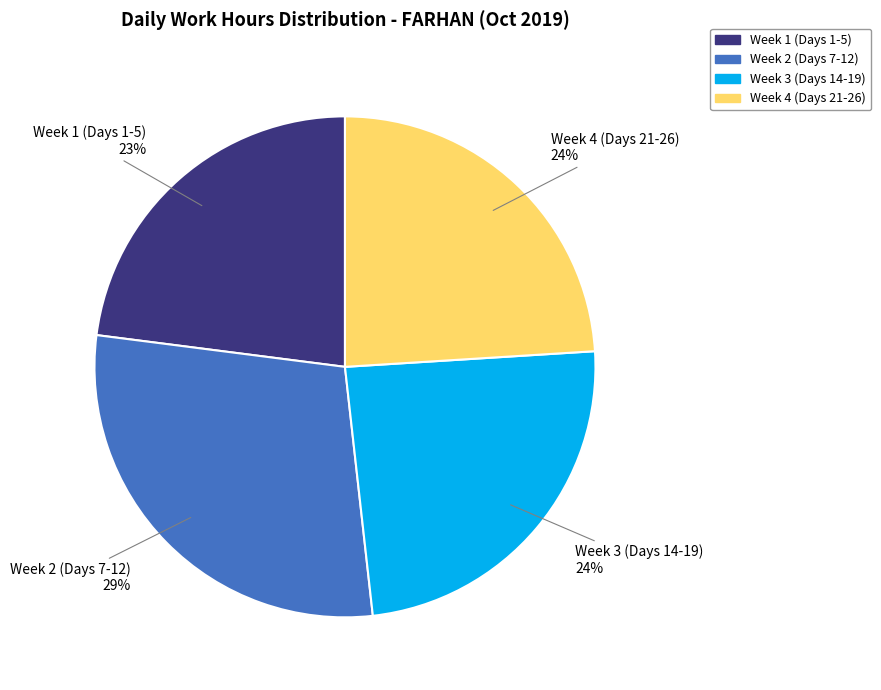

How many slices are in this pie chart?

4